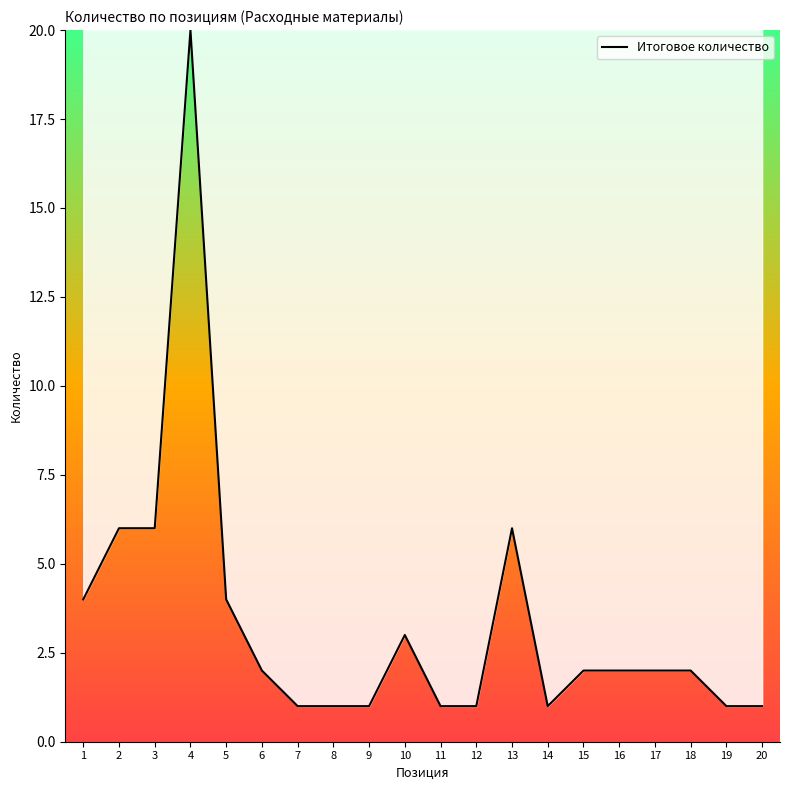

What is the difference between the maximum and minimum values?

19